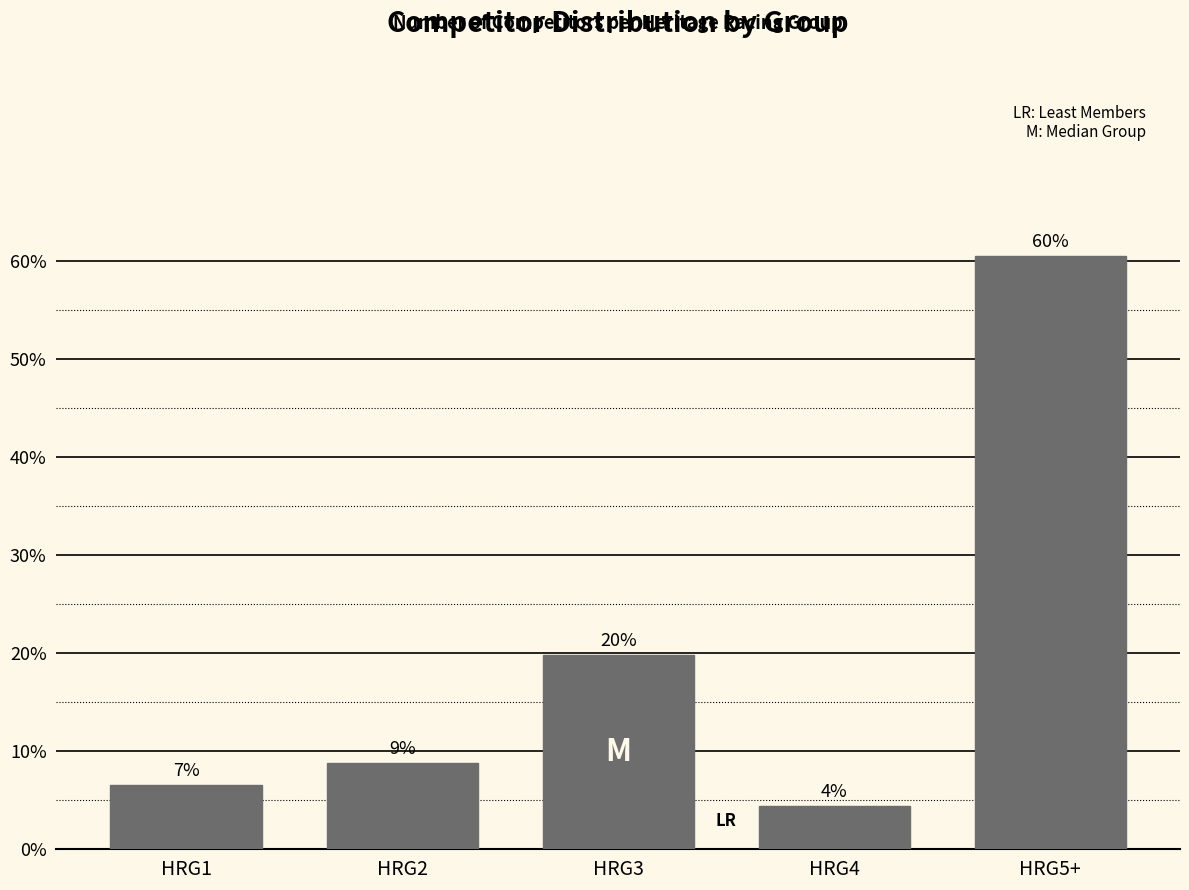

Does the chart contain any negative values?

No